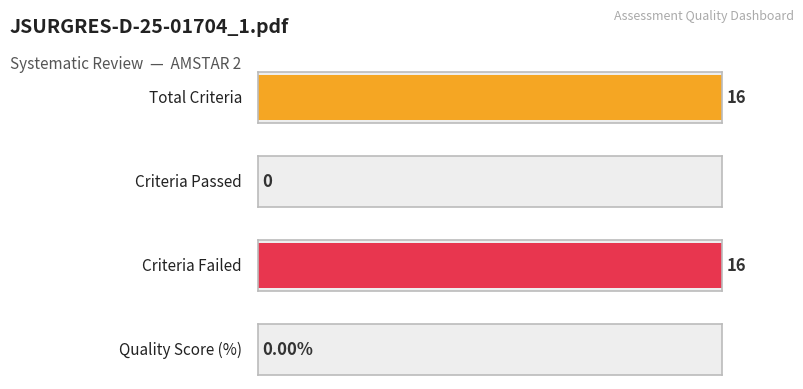

True or false: Total_Criteria has a value of 16 at 15.

True